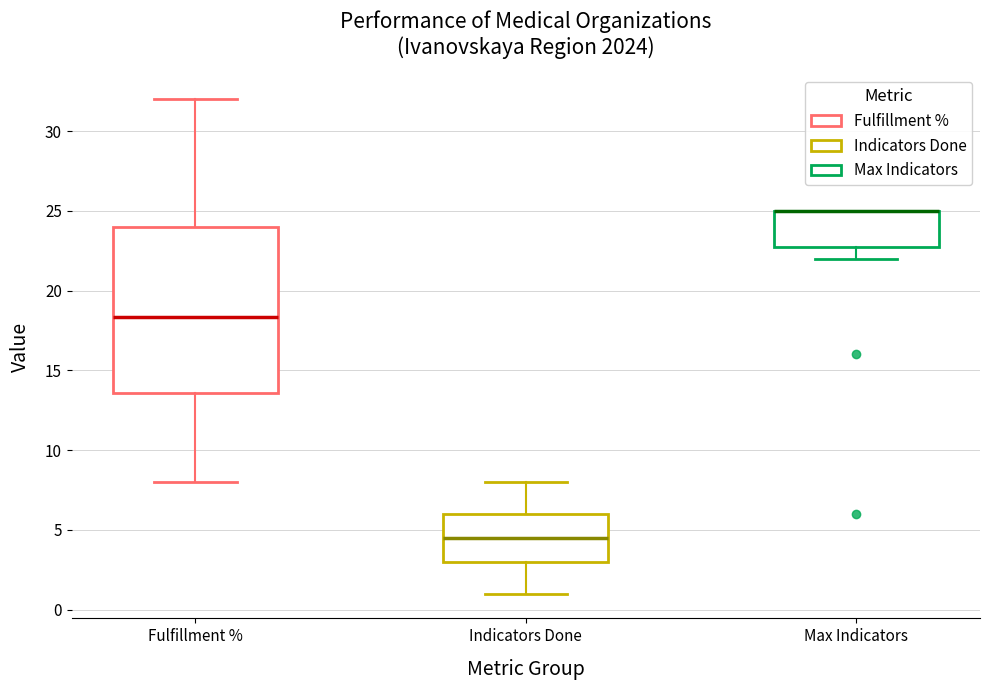

Reading left to right, transcribe this box plot: for each box, give where its median line is, the range the box spans, and where its two whiskers end, as read against the y-axis. The values are not printed on the chart, so give them approximately, as read against the axis.

Fulfillment %: median 18.5, box 13.5 to 24.0, whiskers 8.0 to 32.0
Indicators Done: median 4.5, box 3.0 to 6.0, whiskers 1.0 to 8.0
Max Indicators: median 25.0 (drawn on the box's upper edge), box 23.0 to 25.0, whiskers 22.0 to 25.0